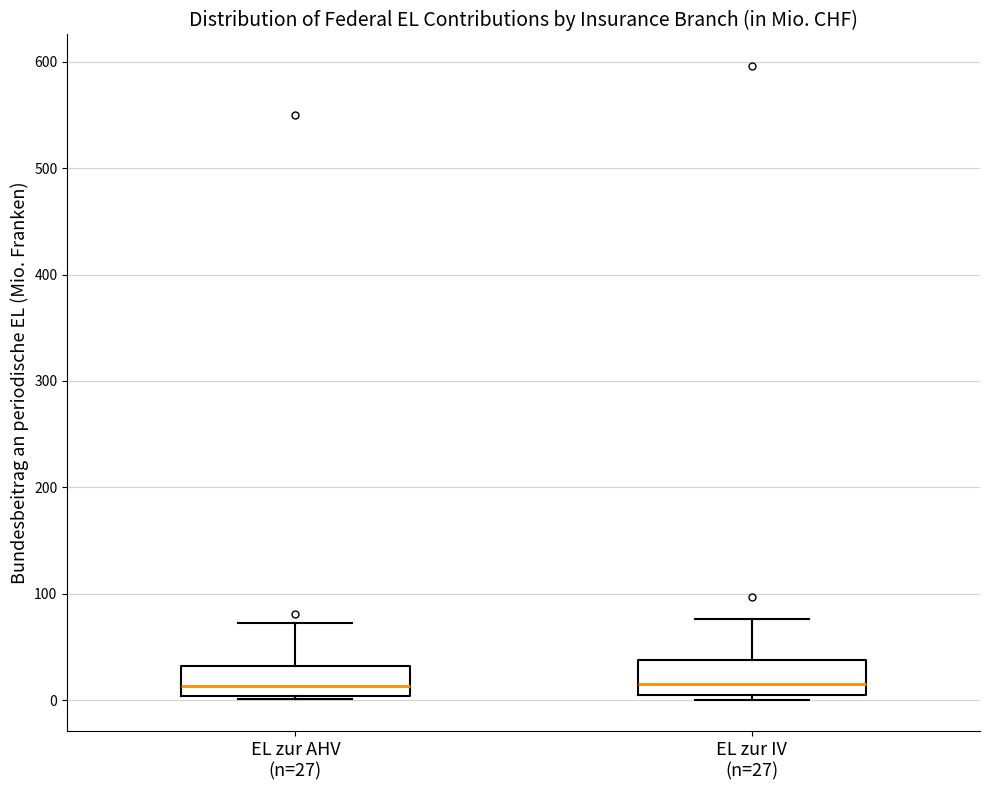

Reading left to right, transcribe this box plot: for each box, give where its median line is, the range the box spans, and where its two whiskers end, as read against the y-axis. The values are not printed on the chart, so give them approximately, as read against the axis.

EL zur AHV (n=27): median 10, box 0 to 30, whiskers 0 (just below the box's lower edge) to 70
EL zur IV (n=27): median 20, box 0 to 40, whiskers 0 (just below the box's lower edge) to 80